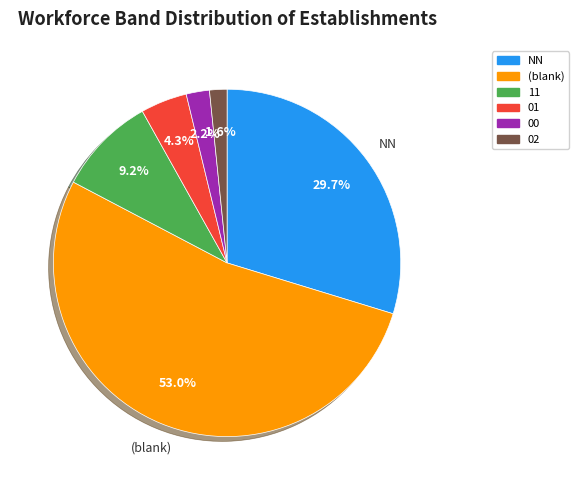

Is there a majority slice in this chart?

Yes